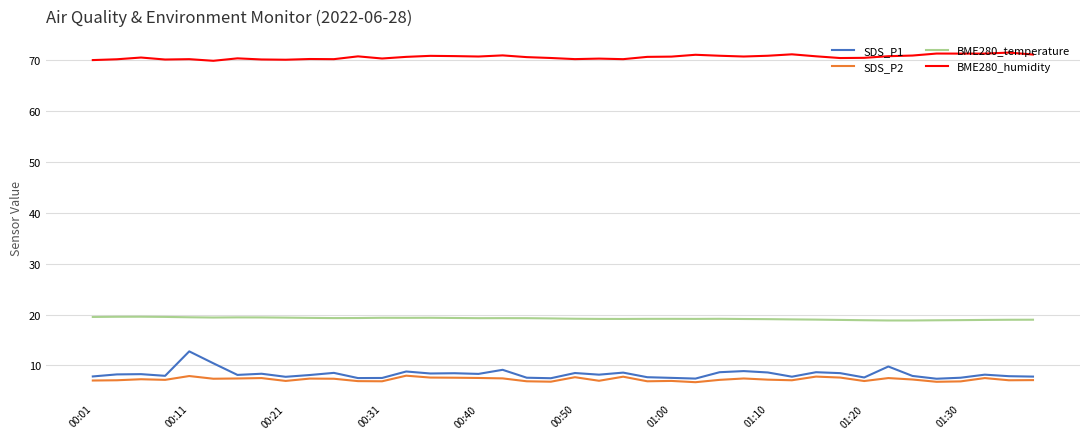

Which series has the largest range (max minus min)?

SDS_P1